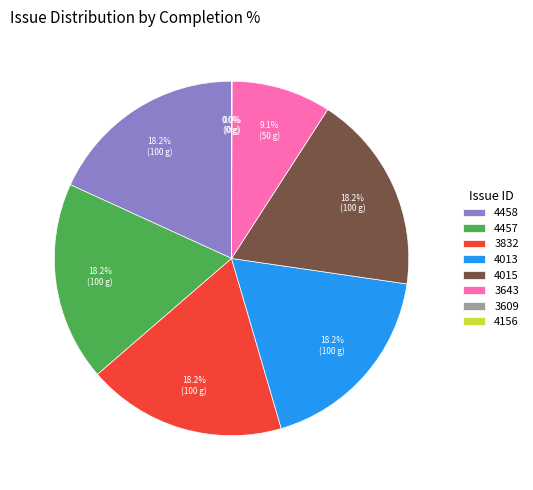

The 4457 slice represents 18% of the pie. True or false?

True